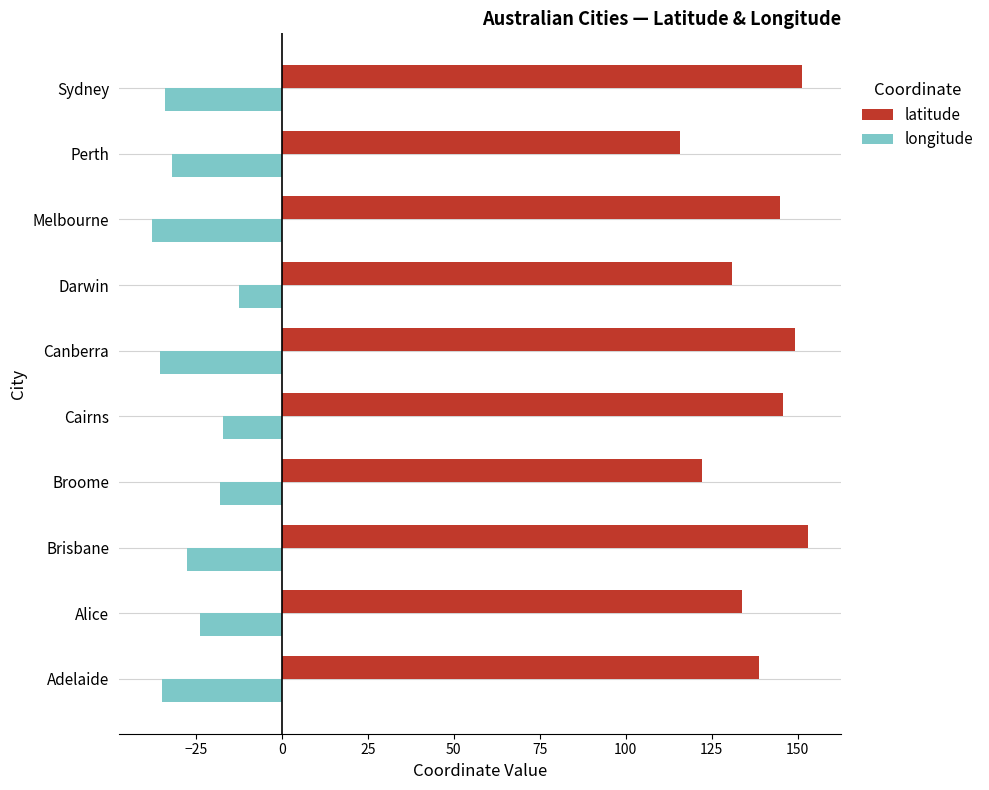

Which series has the largest range (max minus min)?

latitude